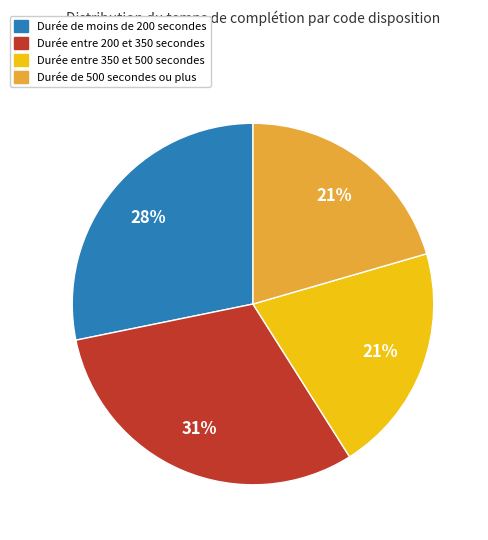

Is there any slice that represents more than half of the pie?

No